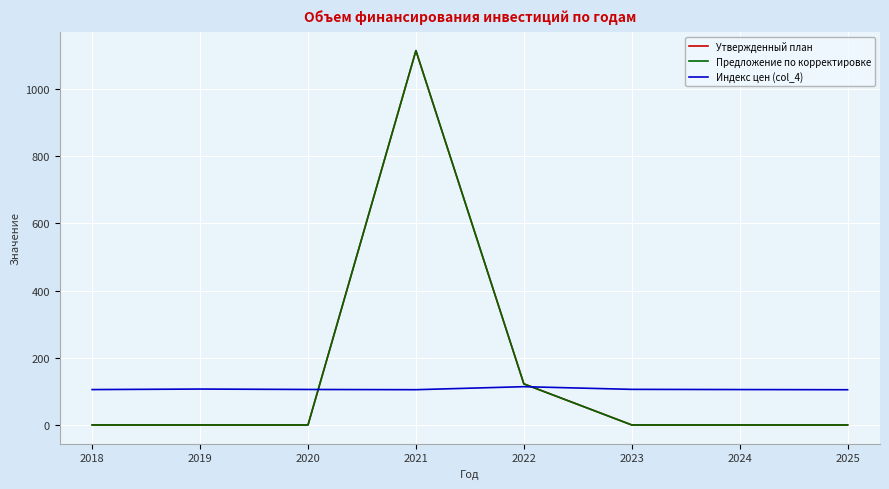

What is the greatest value displayed?

1113.7